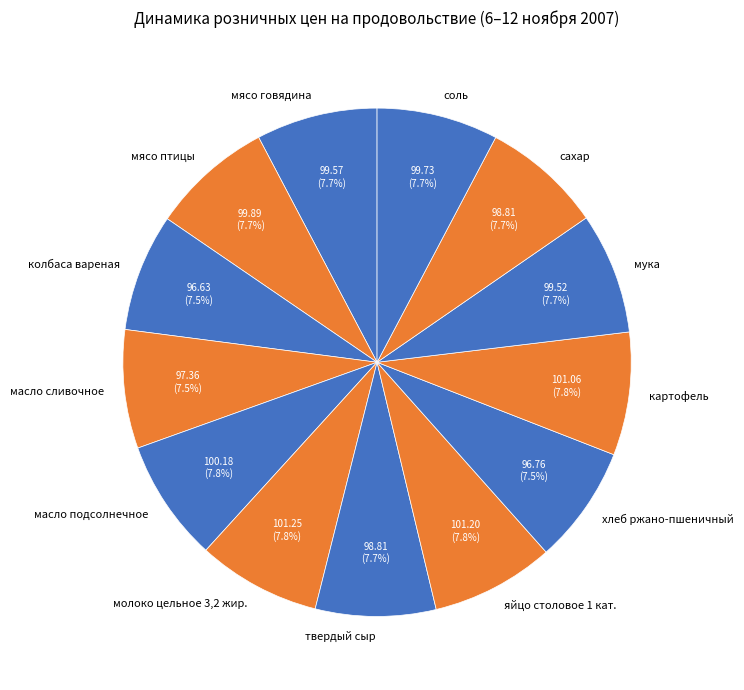

What is the ratio of the value at твердый сыр to the value at картофель?

1.0